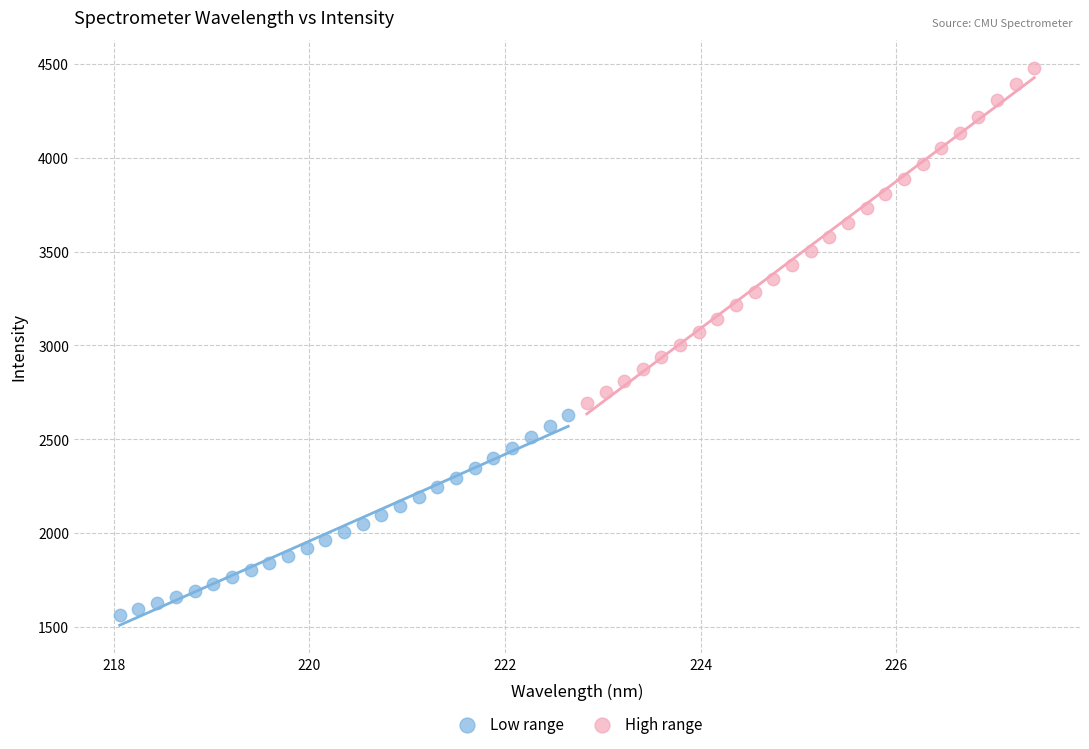

Which series has the widest spread of Y values?

High range